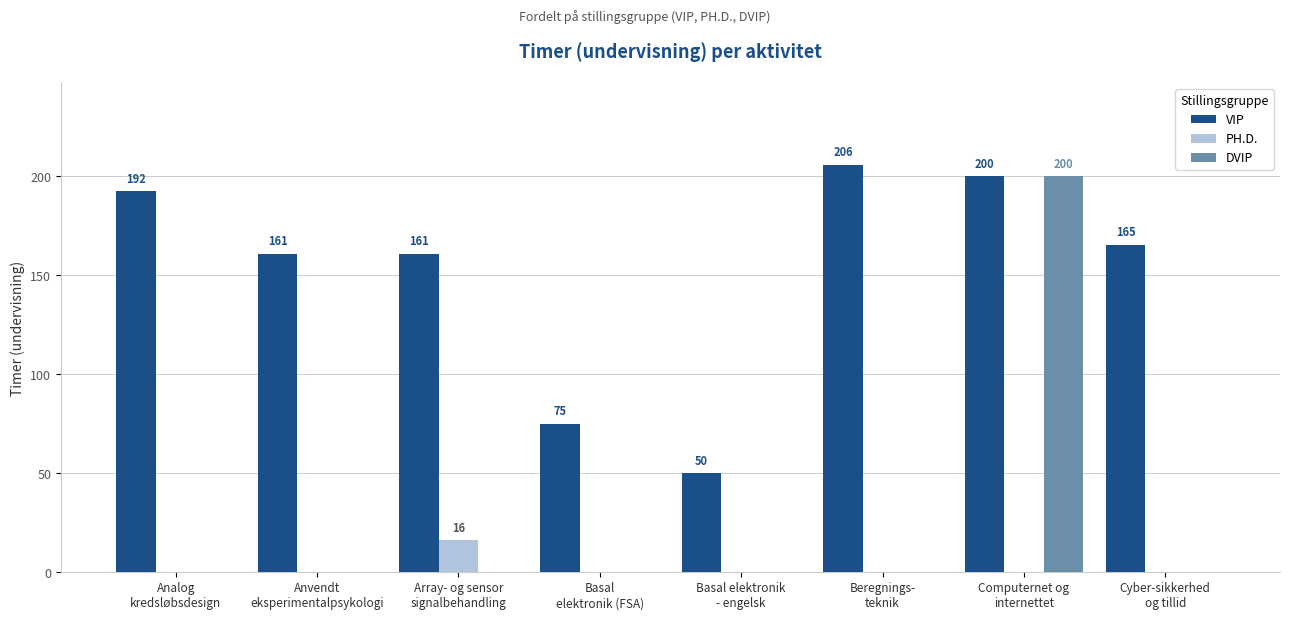

Which label corresponds to the largest value in the chart?

Beregnings-
teknik